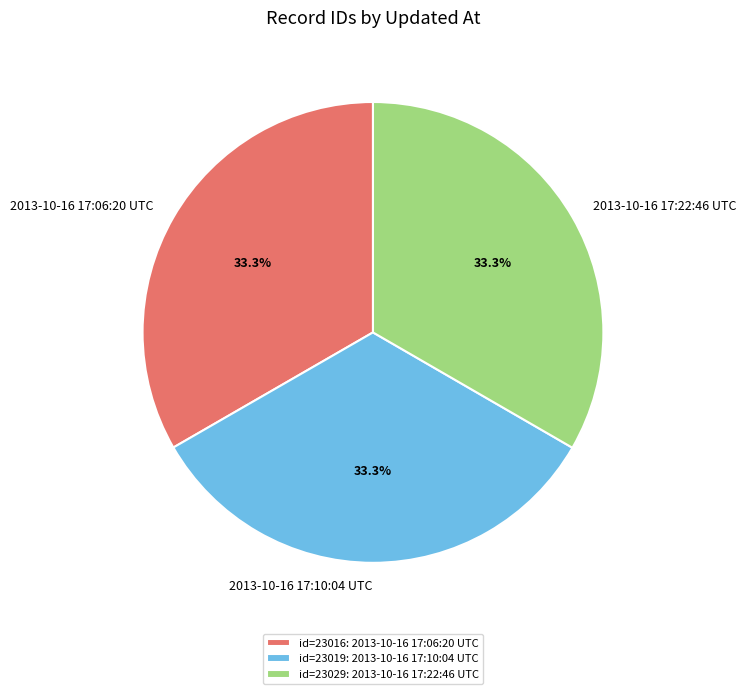

Count the number of slices in the pie.

3